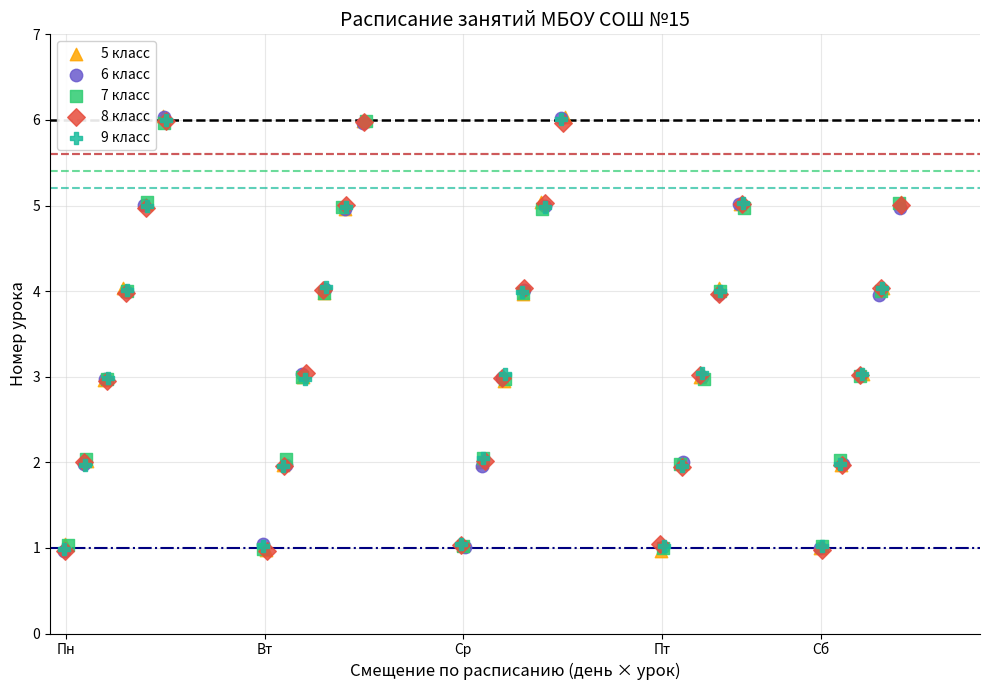

What are all the series names shown in the legend?

5 класс, 6 класс, 7 класс, 8 класс, 9 класс